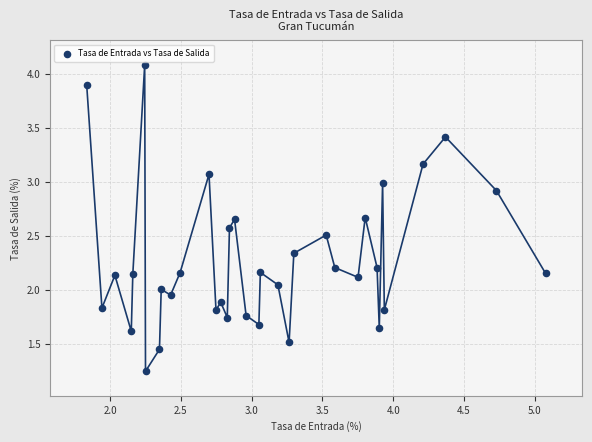

What is the range of Y values (max minus min)?

2.8